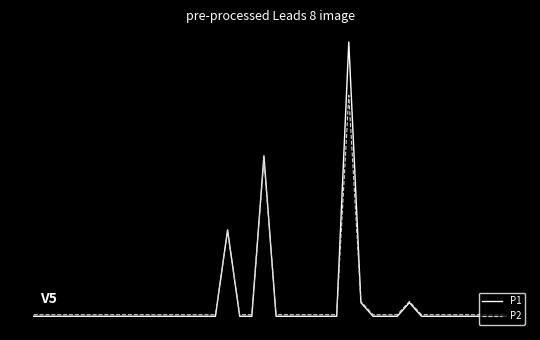

What is the maximum value shown in the chart?

1.4